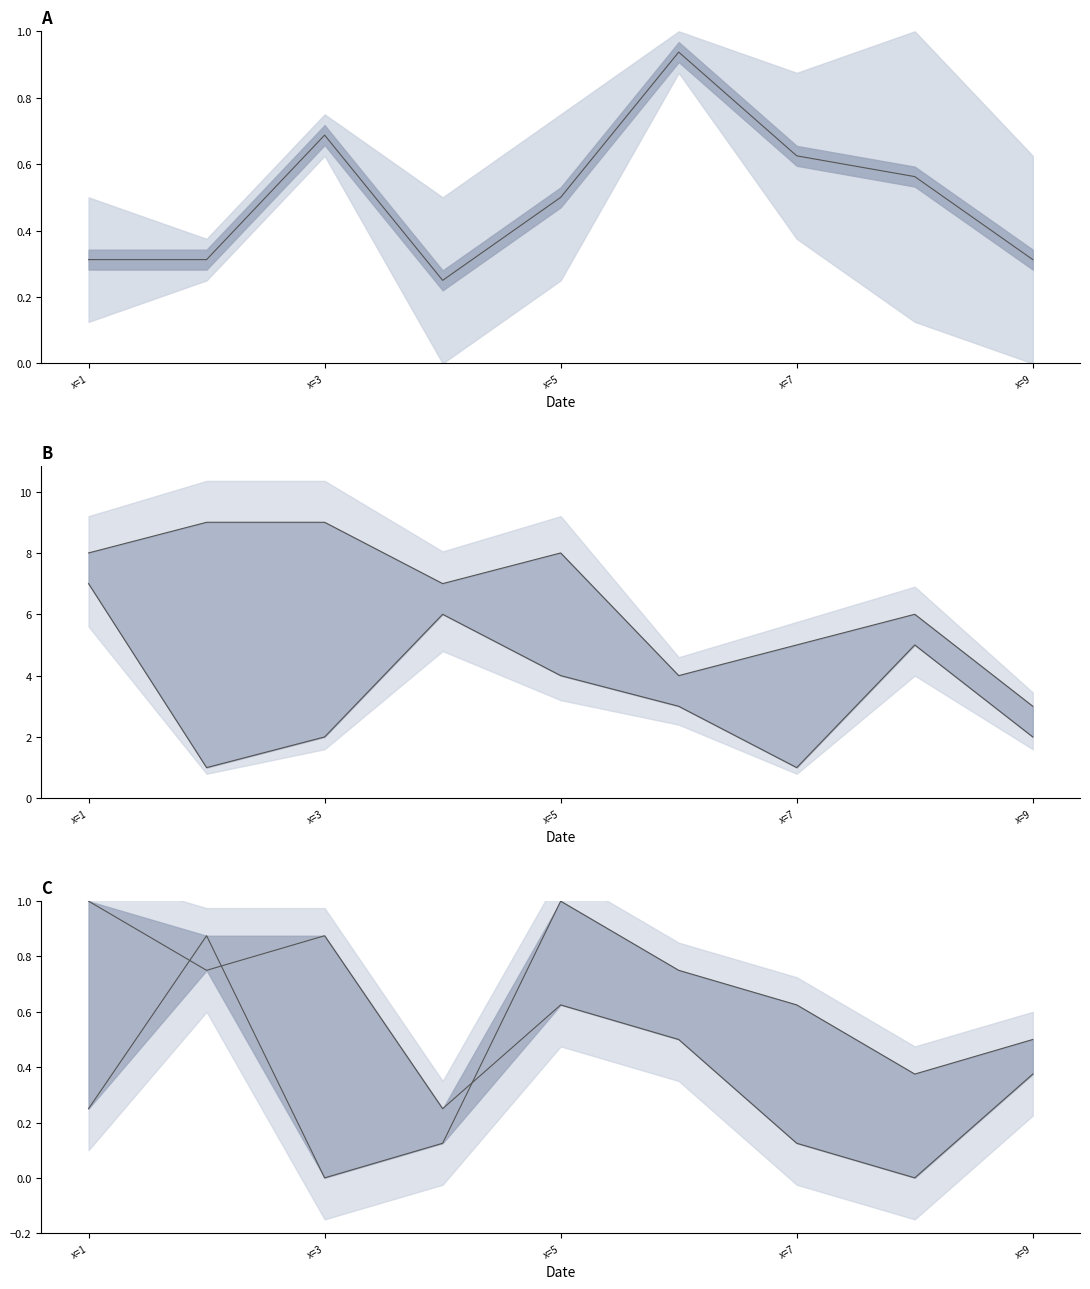

Does the chart have visible grid lines?

No